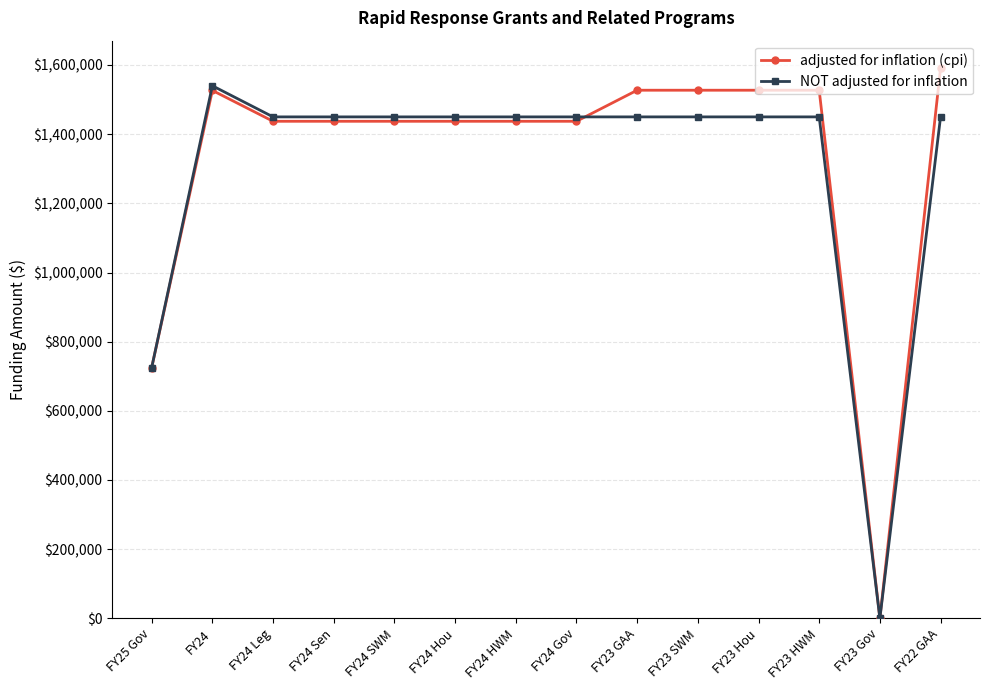

Where is NOT adjusted for inflation nearest to the value 770000?

FY25 Gov